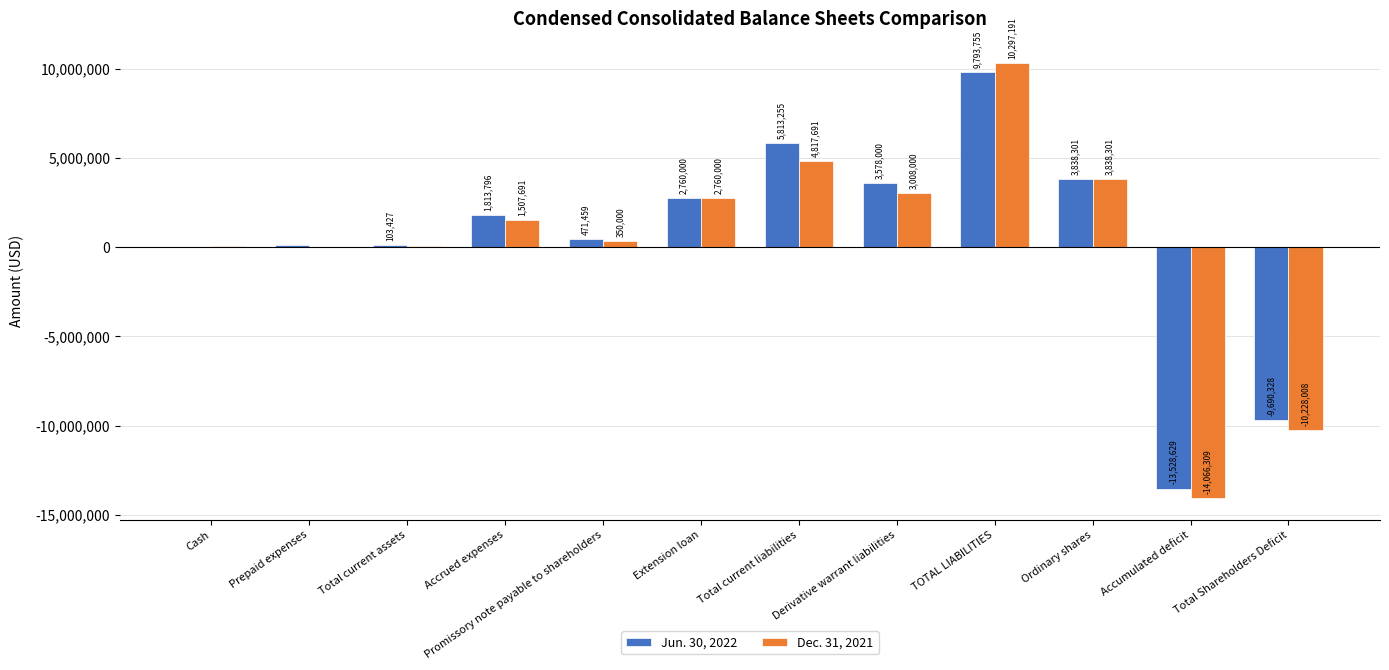

Reading left to right, transcribe all the data shown in this chart.

Jun. 30, 2022: 3719	99708	103427	1813796	471459	2760000	5813255	3578000	9793755	3838301	-13528629	-9690328
Dec. 31, 2021: 38585	25750	64335	1507691	350000	2760000	4817691	3008000	10297191	3838301	-14066309	-10228008